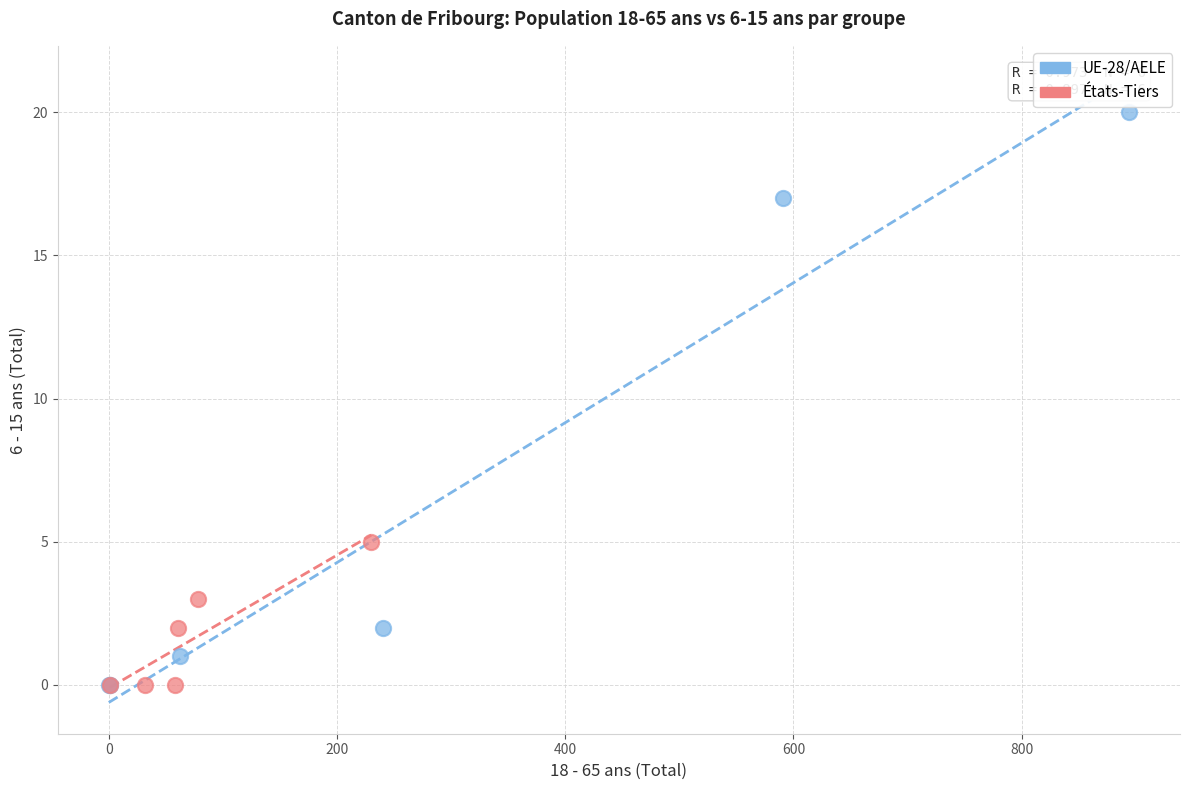

Which series has the largest Y range (max minus min)?

UE-28/AELE